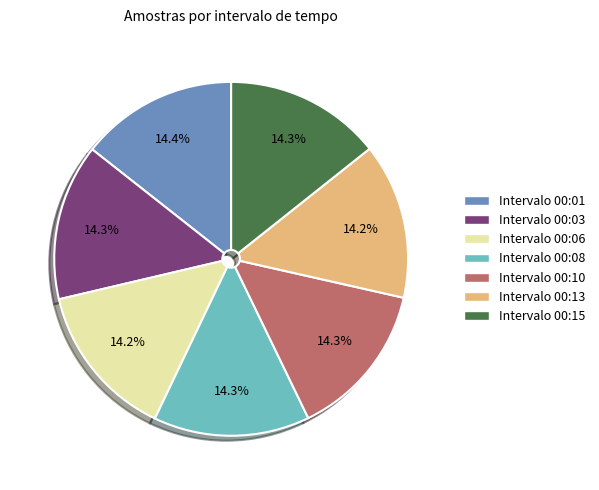

What is the ratio of the value at Intervalo 00:03 to the value at Intervalo 00:01?

1.0